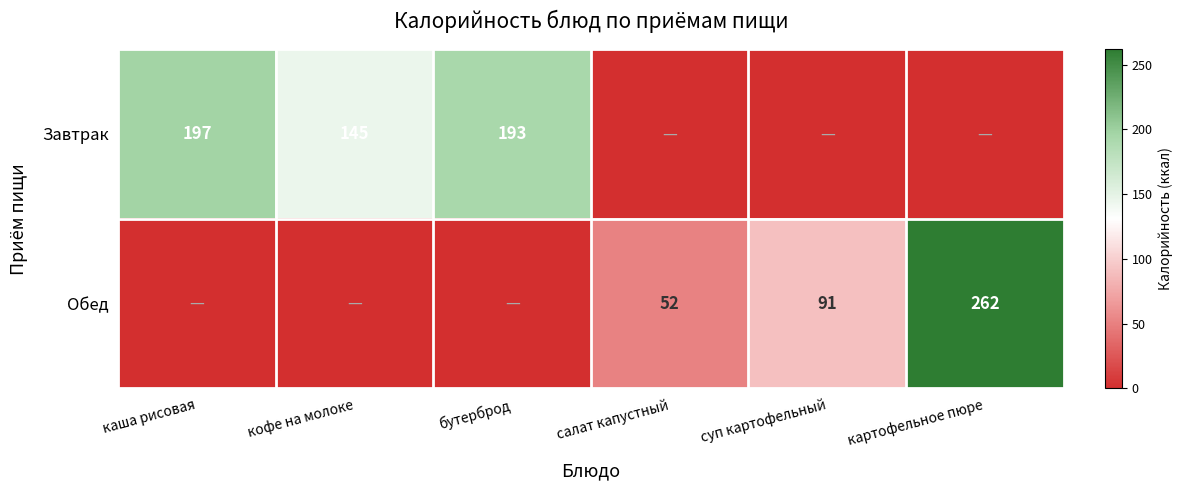

Between салат капустный and кофе на молоке, which is larger?

кофе на молоке